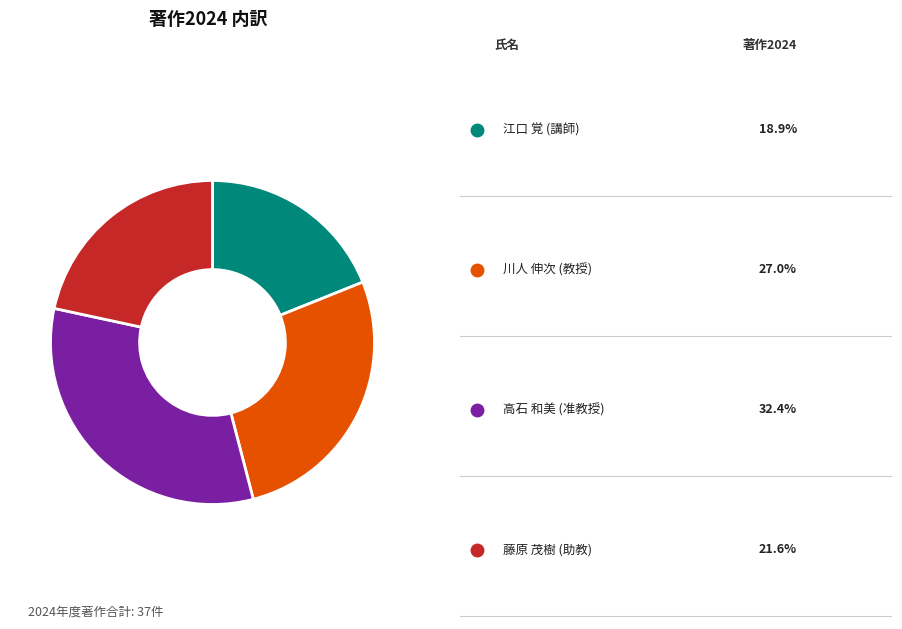

Does any single category account for the majority?

No